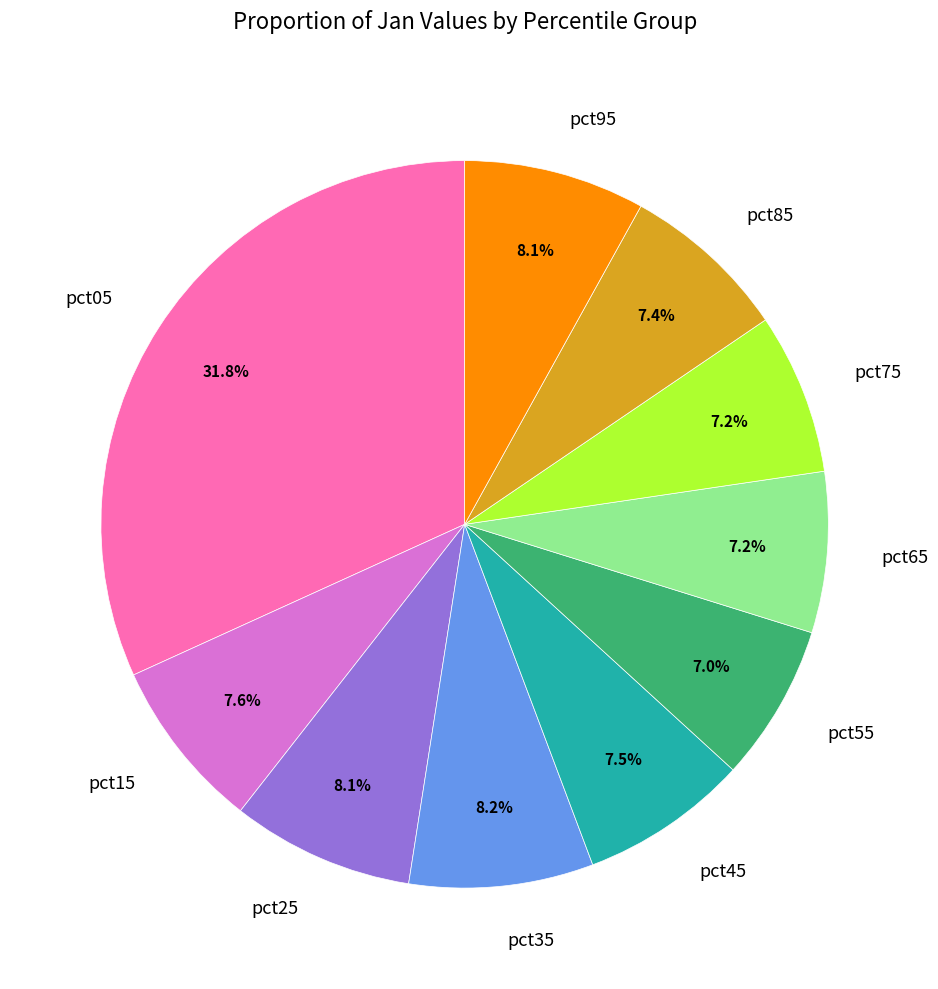

Which category has the biggest portion of the pie?

pct05